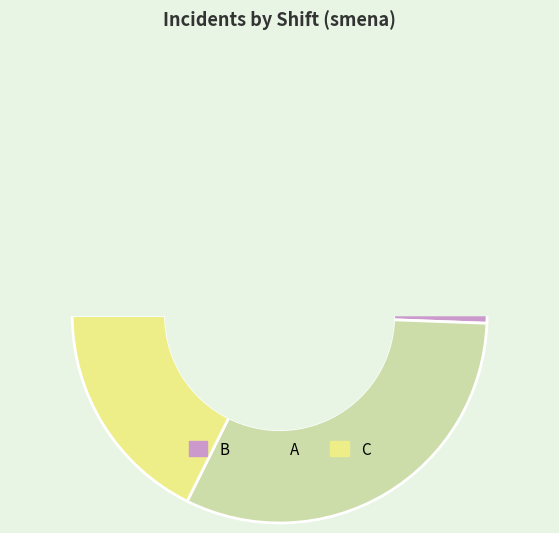

Count the number of slices in the pie.

3